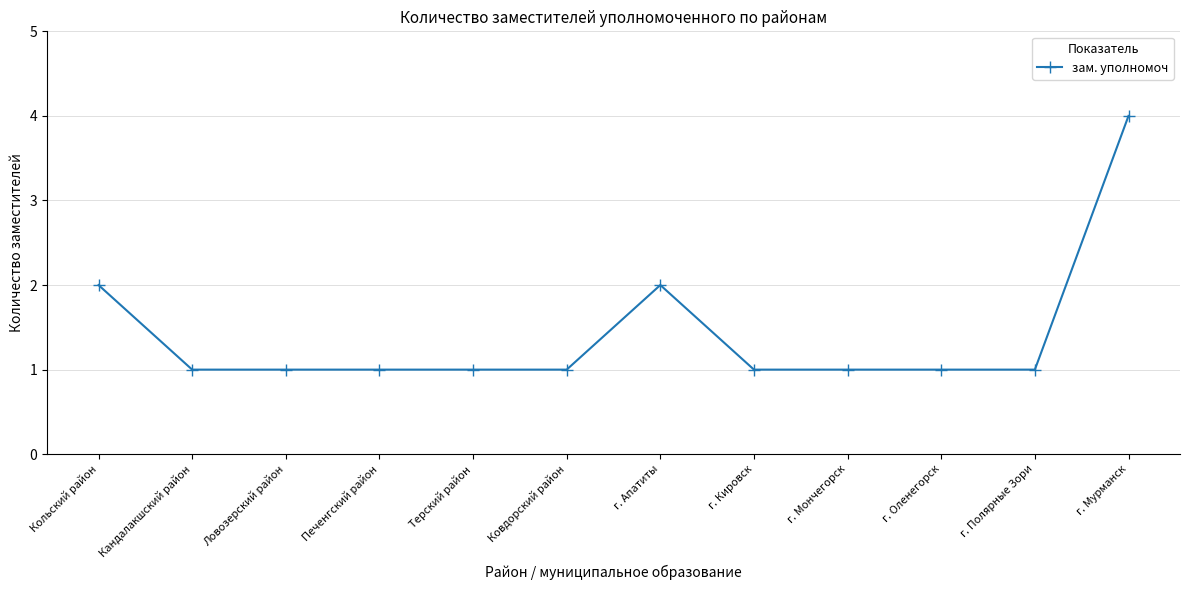

True or false: the data has more than 0 interior local peaks.

True